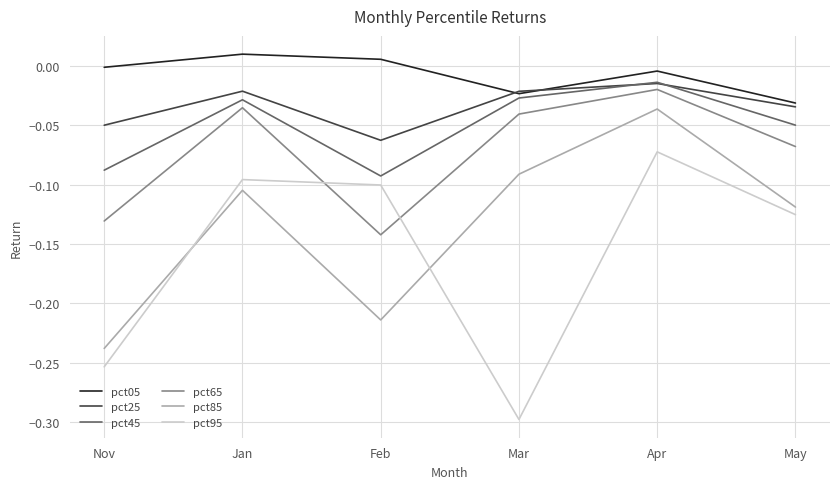

Where is pct05 nearest to the value 0?

Nov